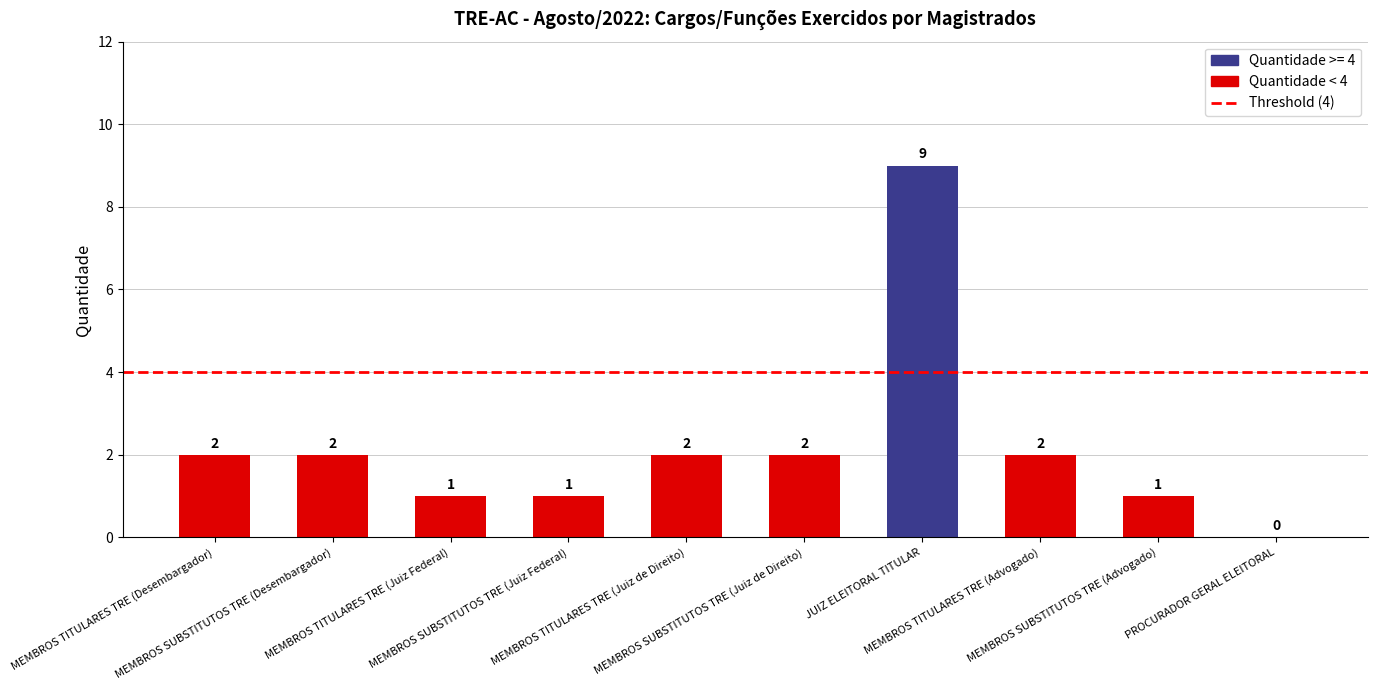

Are the bars horizontal?

No